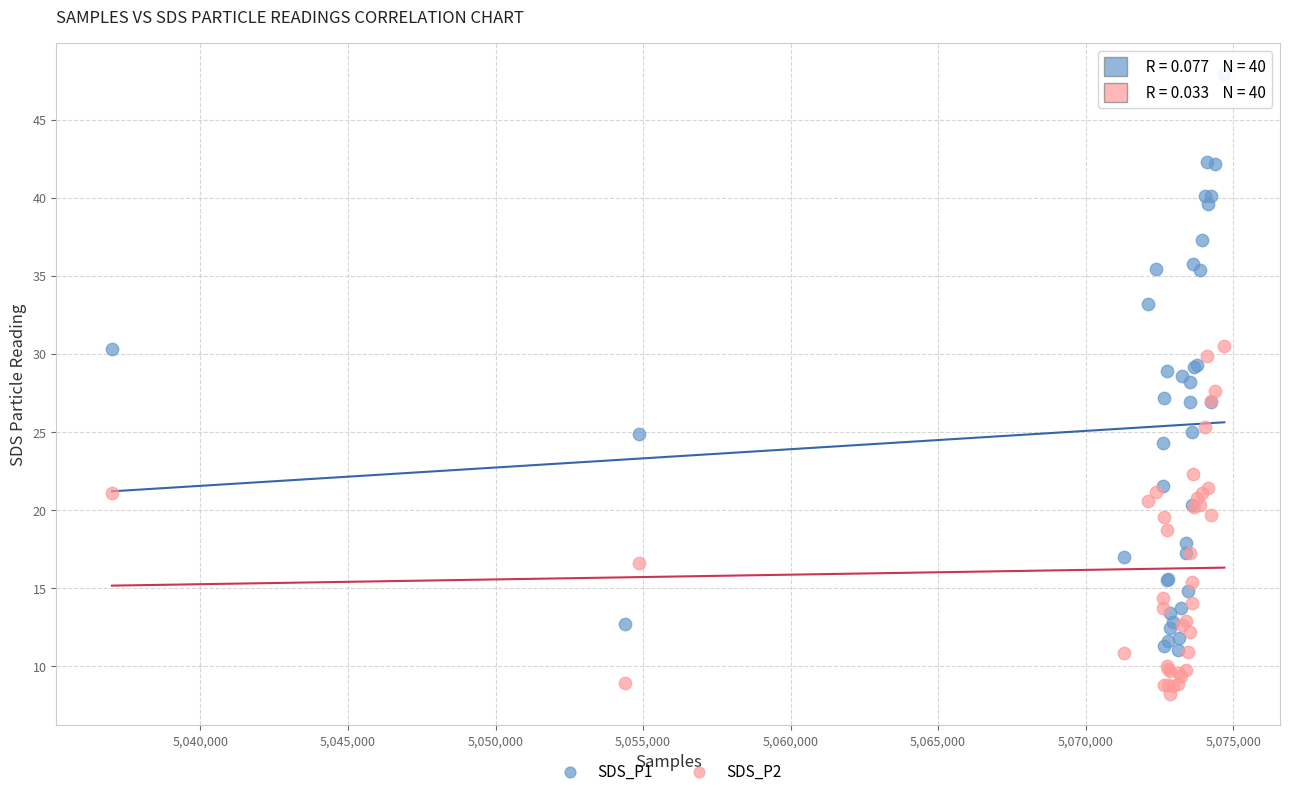

Which series has the largest Y range (max minus min)?

SDS_P1